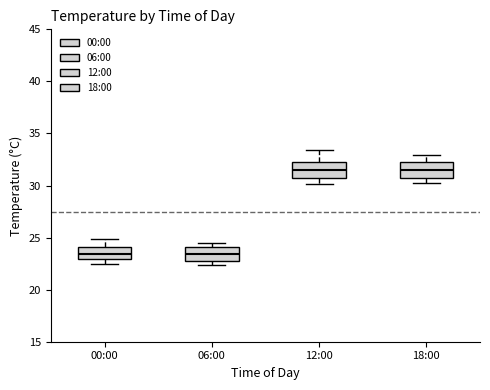

Reading left to right, transcribe this box plot: for each box, give where its median line is, the range the box spans, and where its two whiskers end, as read against the y-axis. The values are not printed on the chart, so give them approximately, as read against the axis.

00:00: median 23.5, box 23.0 to 24.0, whiskers 22.5 to 25.0
06:00: median 23.5, box 23.0 to 24.0, whiskers 22.5 to 24.5
12:00: median 31.5, box 31.0 to 32.5, whiskers 30.0 to 33.5
18:00: median 31.5, box 31.0 to 32.5, whiskers 30.0 to 33.0